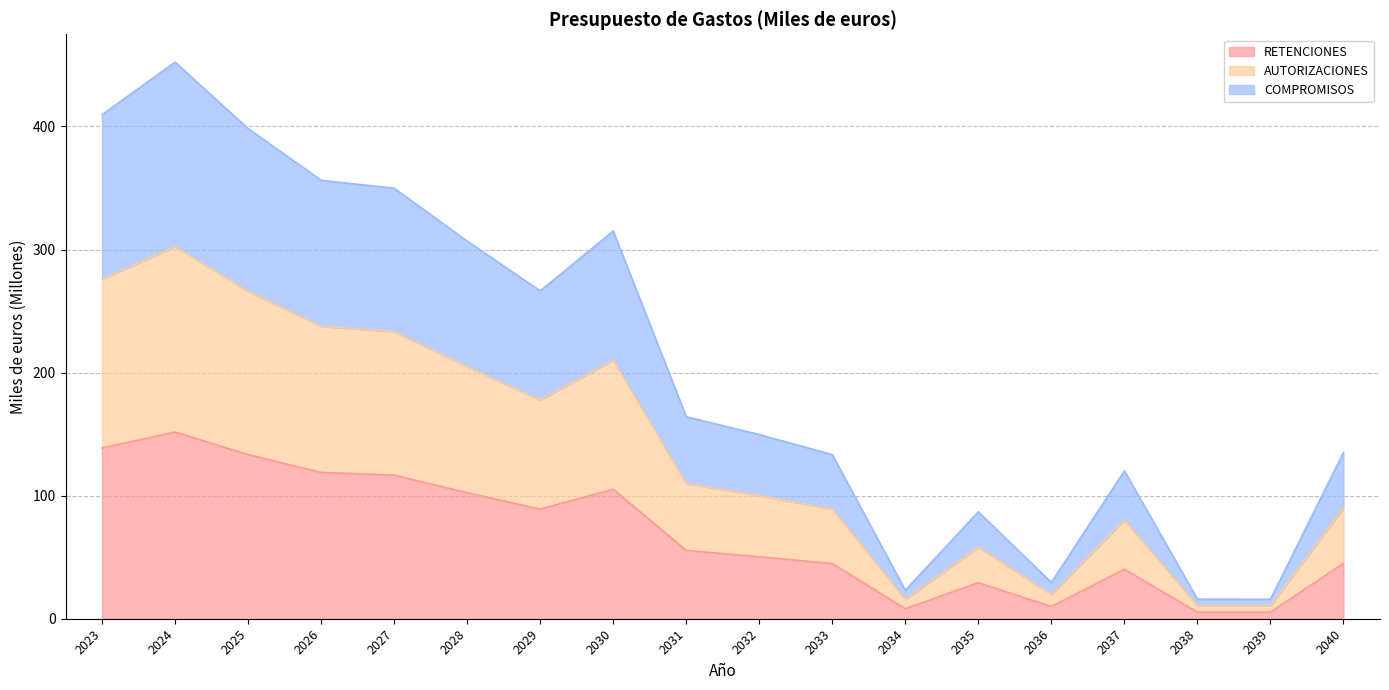

Rank the categories by RETENCIONES value from lowest to highest.

2039, 2038, 2034, 2036, 2035, 2037, 2033, 2040, 2032, 2031, 2029, 2028, 2030, 2027, 2026, 2025, 2023, 2024